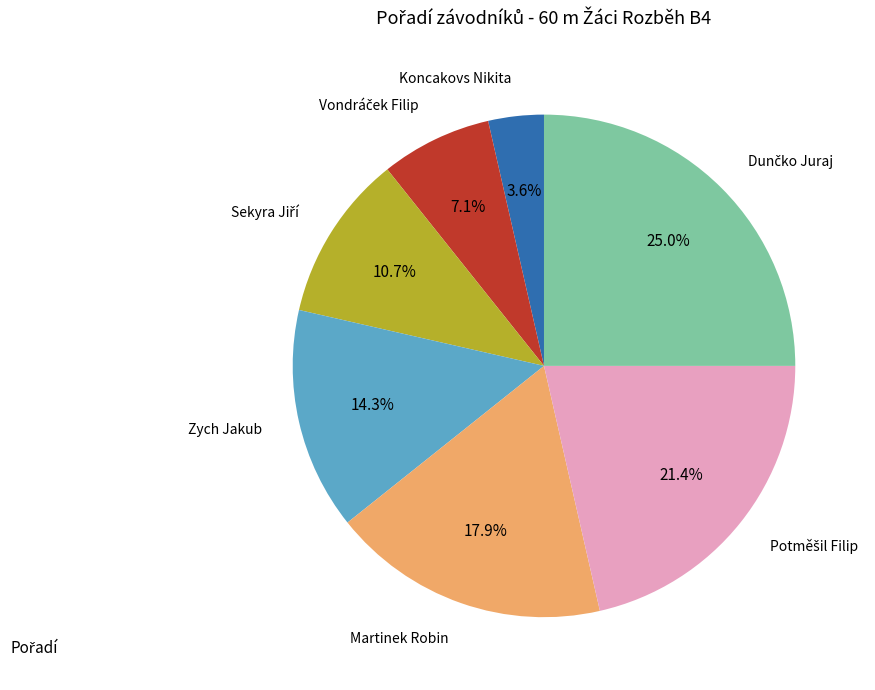

How many slices are in this pie chart?

7